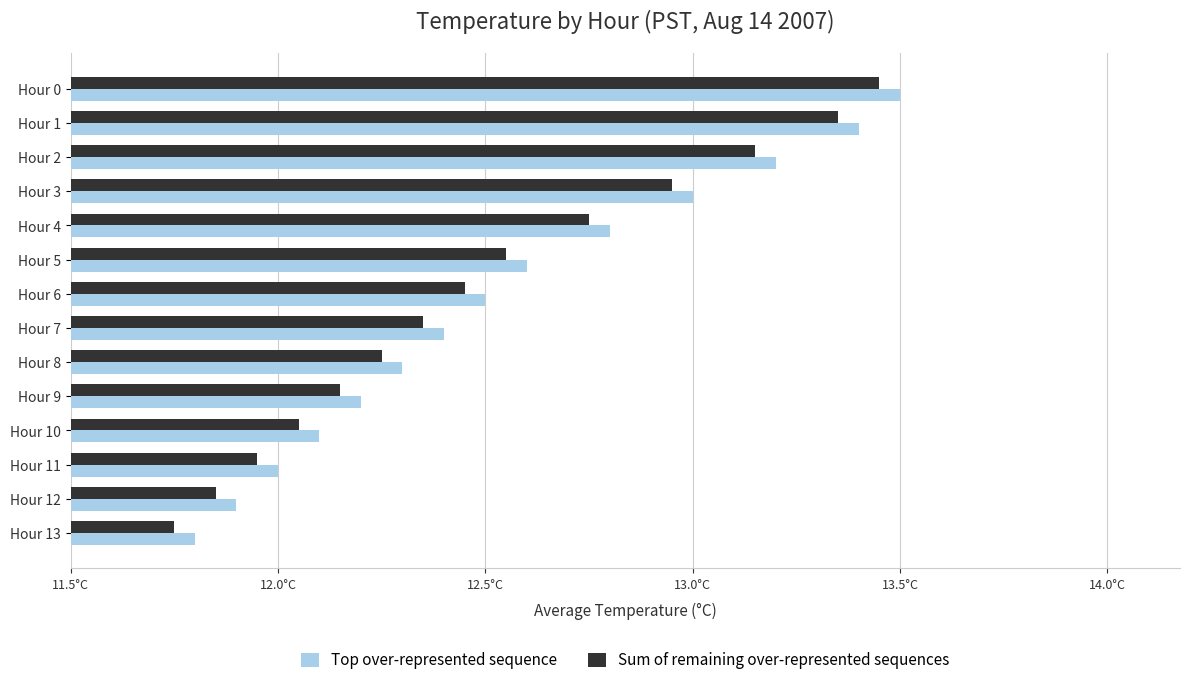

At which label is Sum of remaining over-represented sequences closest to 12?

Hour 10